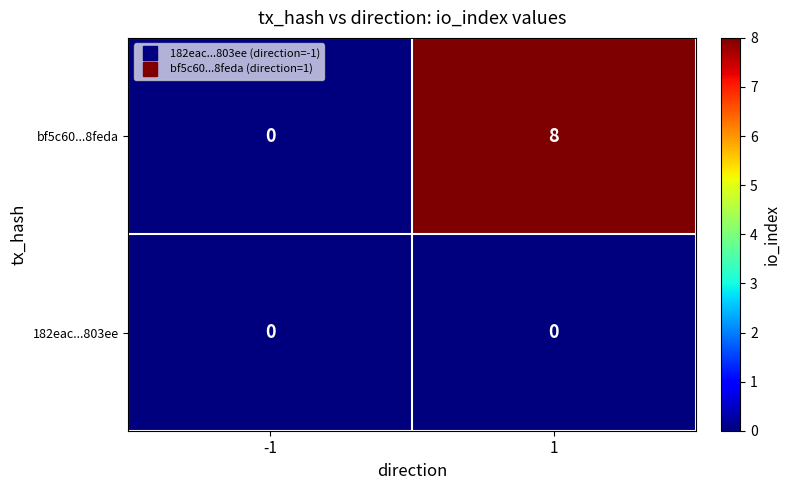

The value of bf5c60...8feda at -1 is -3. True or false?

False